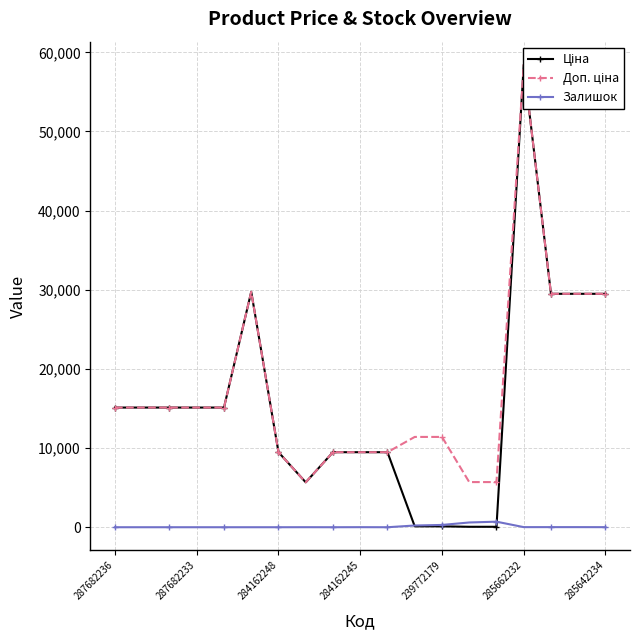

Which series has the widest spread of values?

Ціна